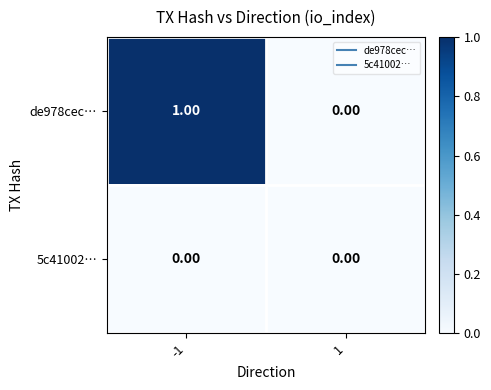

Which series changed the most between -1 and 1?

de978cec…